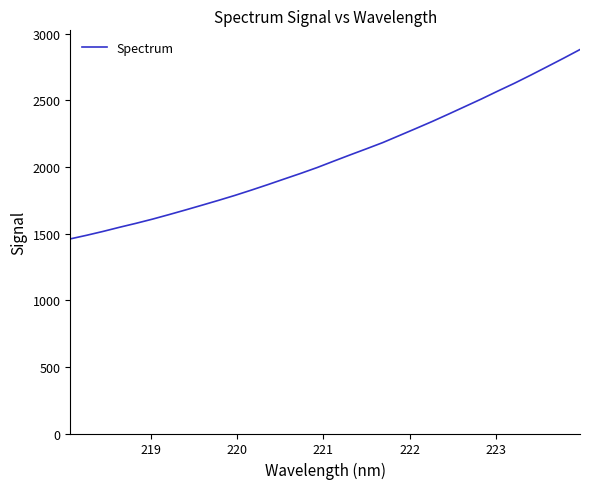

What is the difference between the maximum and minimum values?

1420.2